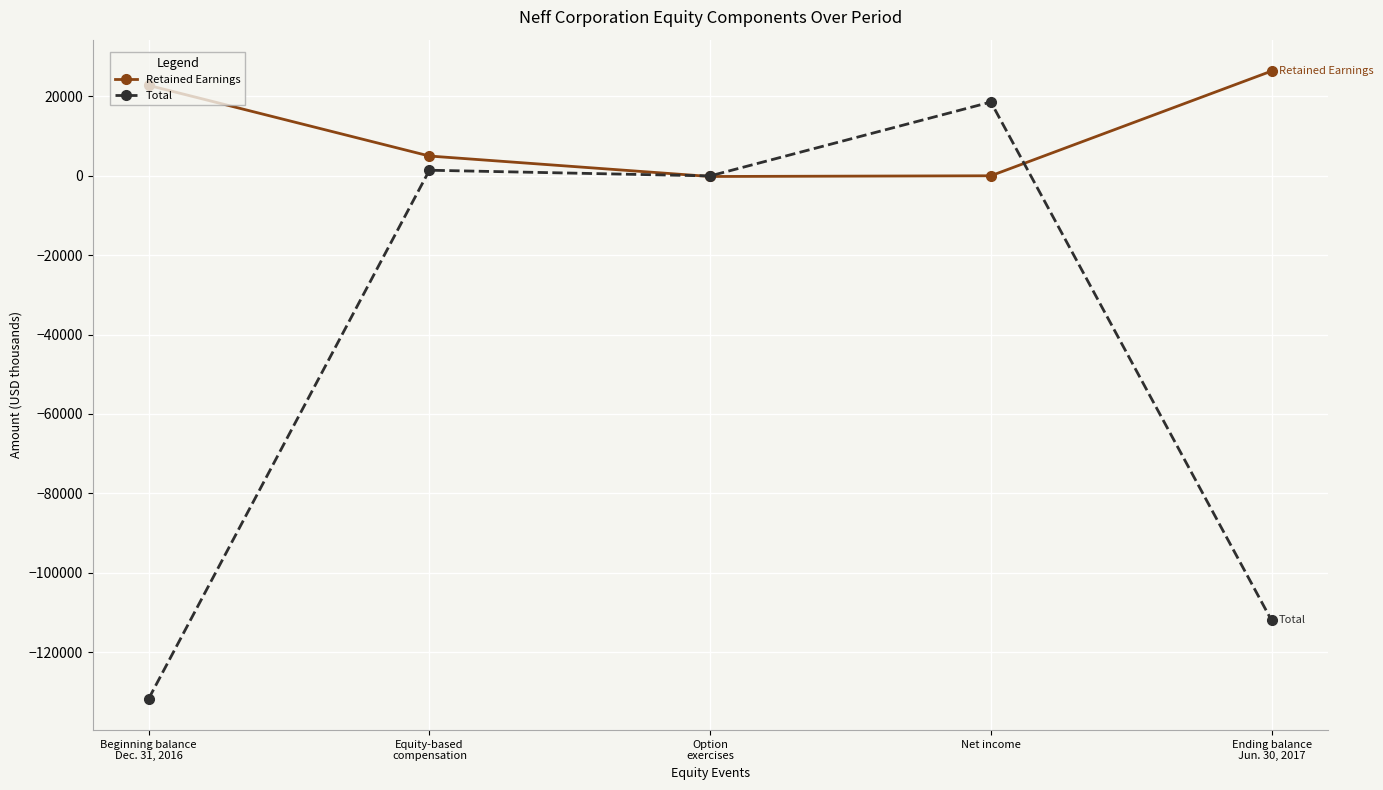

True or false: Retained Earnings and Total intersect in this chart.

True